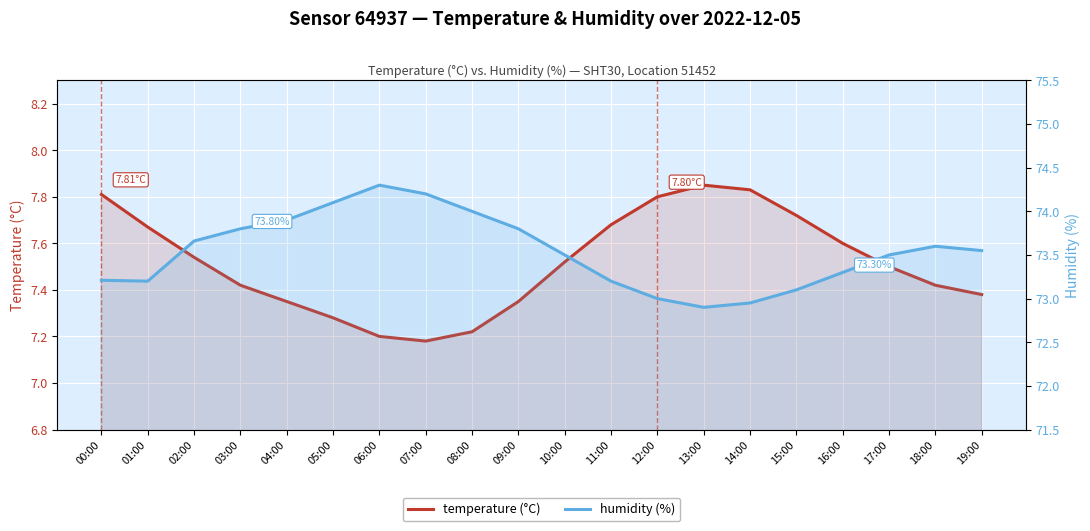

Rank the categories by humidity (%) value from lowest to highest.

13:00, 14:00, 12:00, 15:00, 01:00, 11:00, 00:00, 16:00, 10:00, 17:00, 19:00, 18:00, 02:00, 03:00, 09:00, 04:00, 08:00, 05:00, 07:00, 06:00